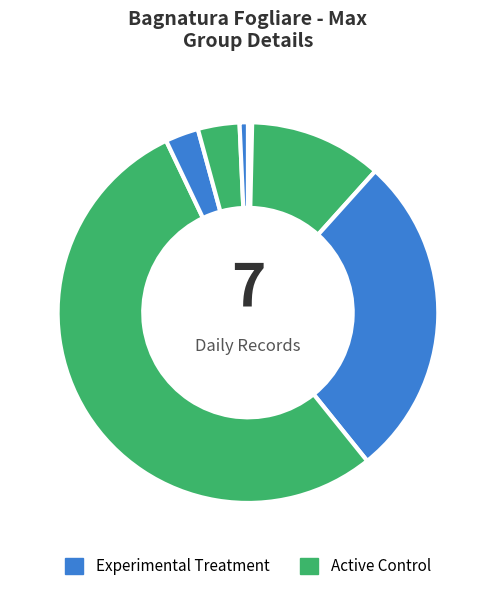

How many segments does this pie chart have?

7